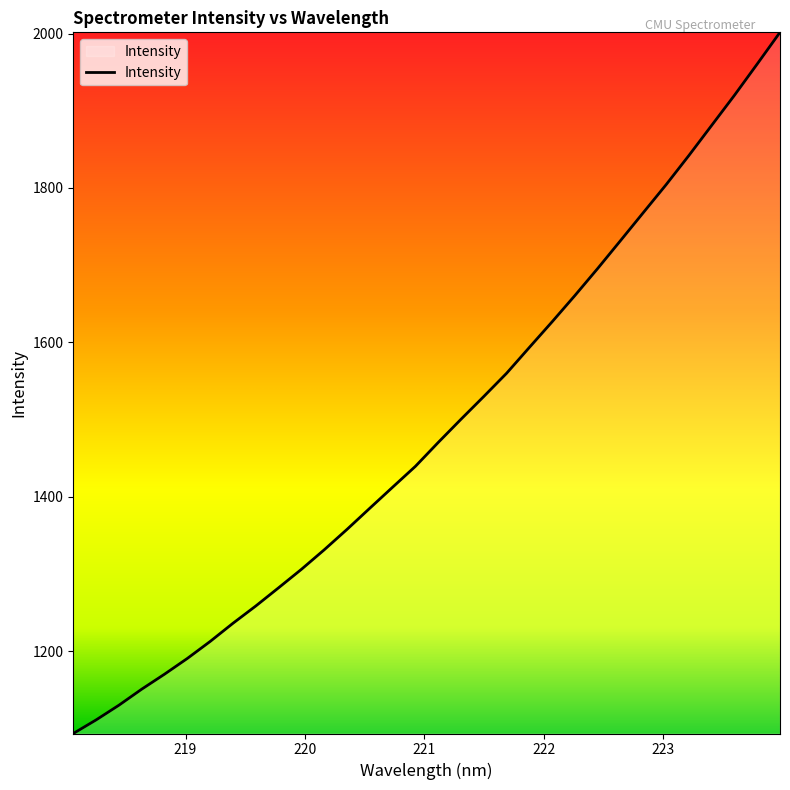

What is the difference between the maximum and minimum values?

907.9